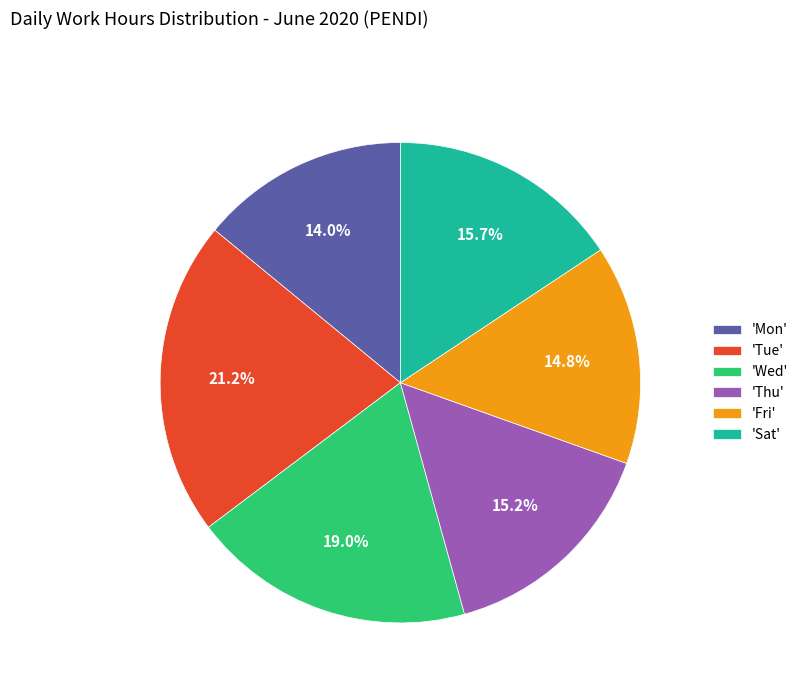

What is the total percentage of 'Fri' and 'Tue'?

36.0%